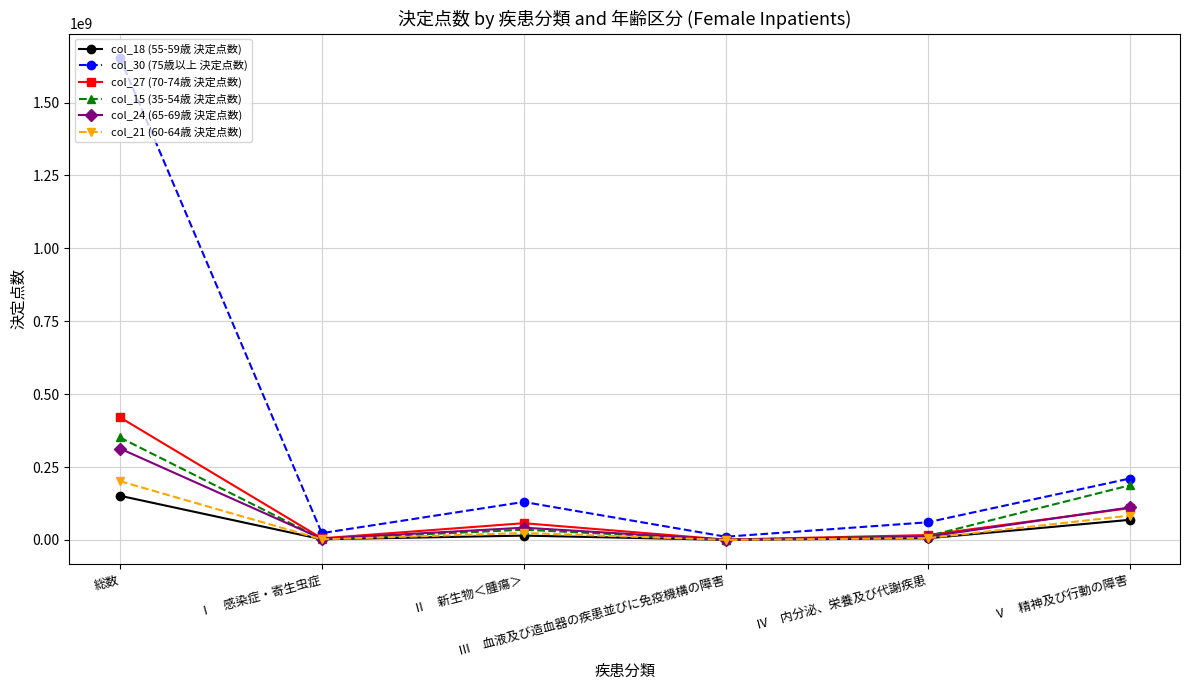

Between 総数 and Ⅲ　血液及び造血器の疾患並びに免疫機構の障害, which series saw the biggest shift?

col_30 (75歳以上 決定点数)